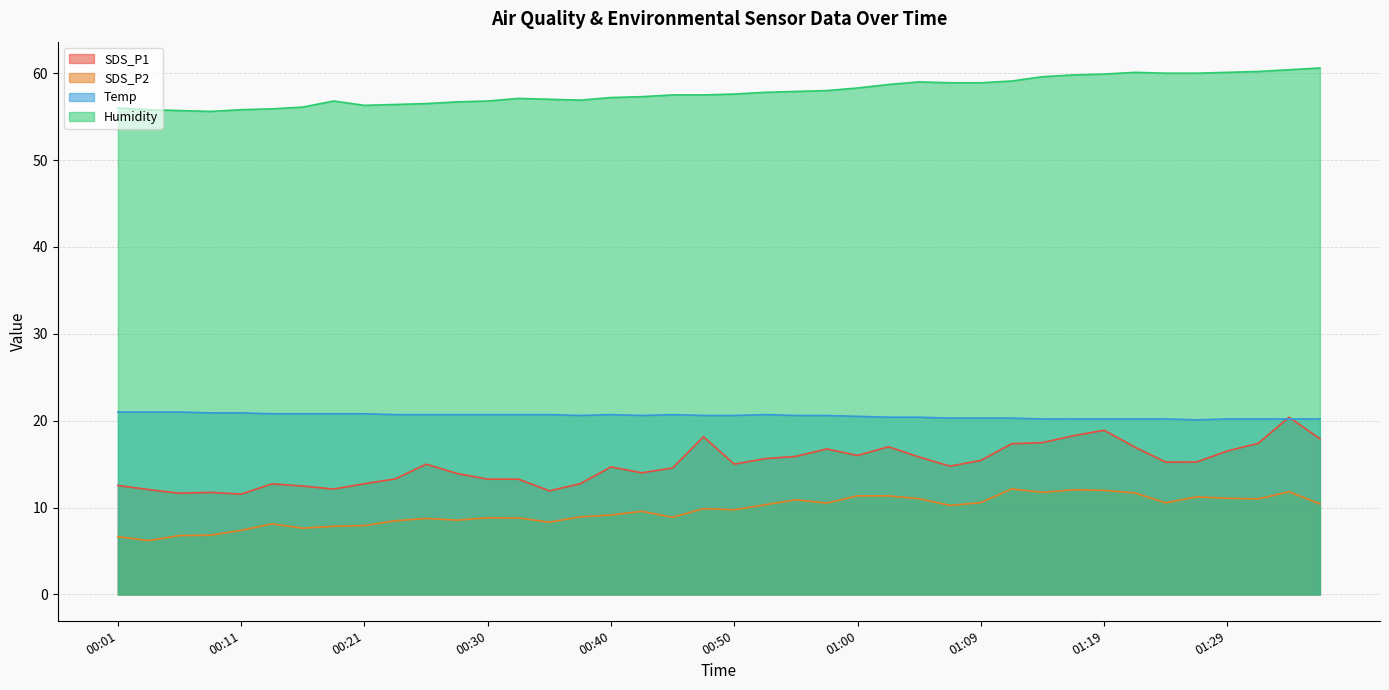

In SDS_P1, how many points are lower than both neighbors (excluding endpoints)?

9